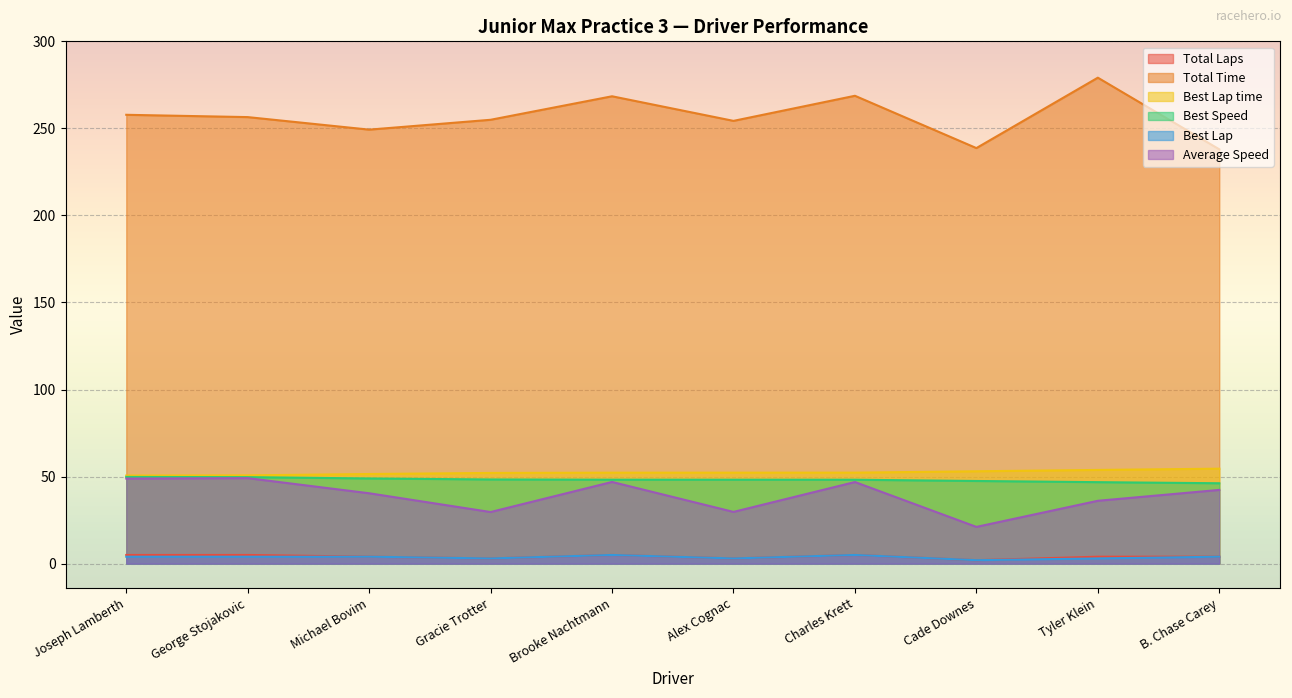

What is the minimum value shown in the chart?

2.0